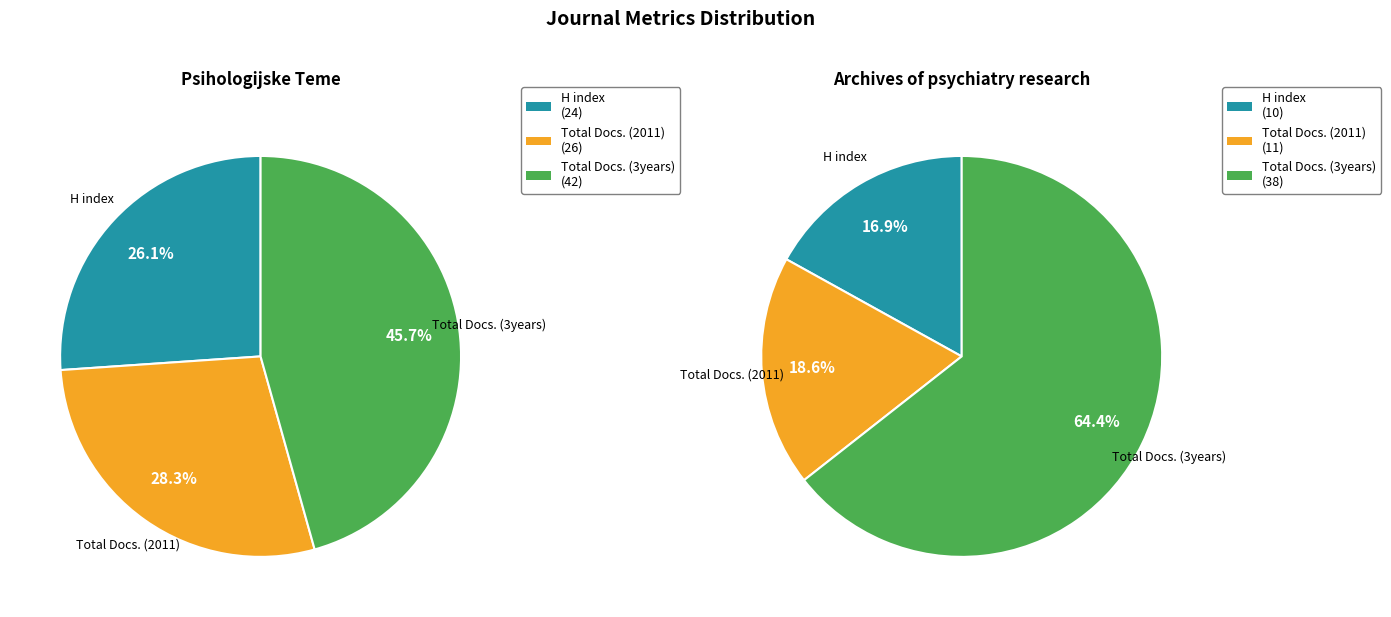

True or false: Total Docs. (2011) accounts for 19% of the total.

False